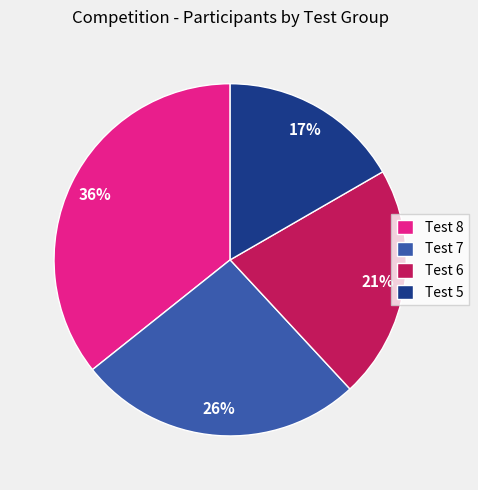

Is there a majority slice in this chart?

No